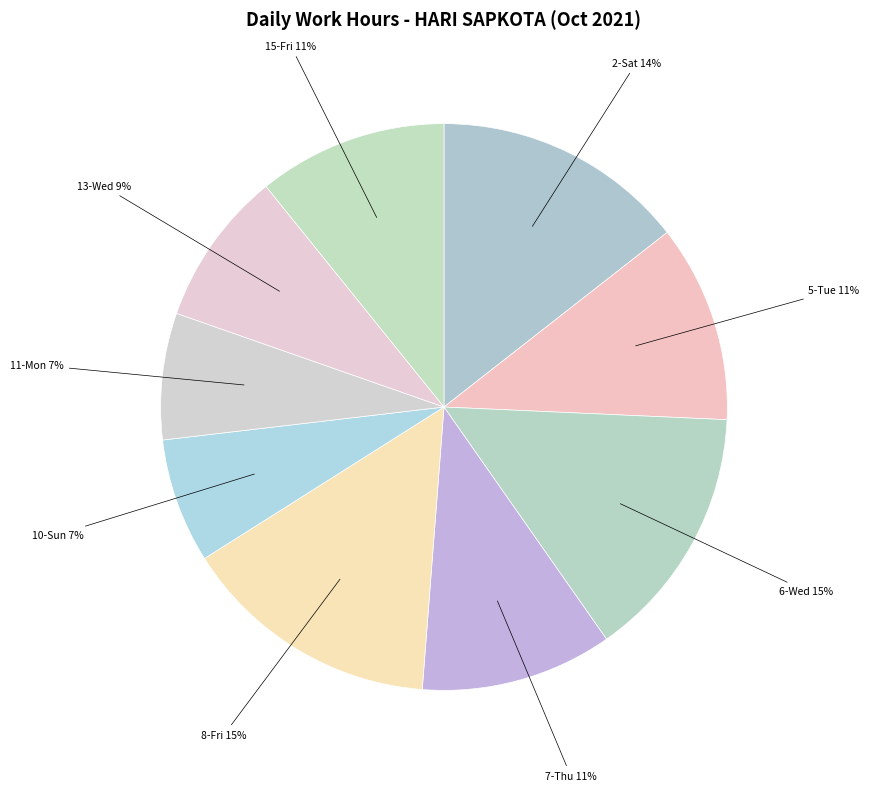

True or false: 6-Wed accounts for 3% of the total.

False